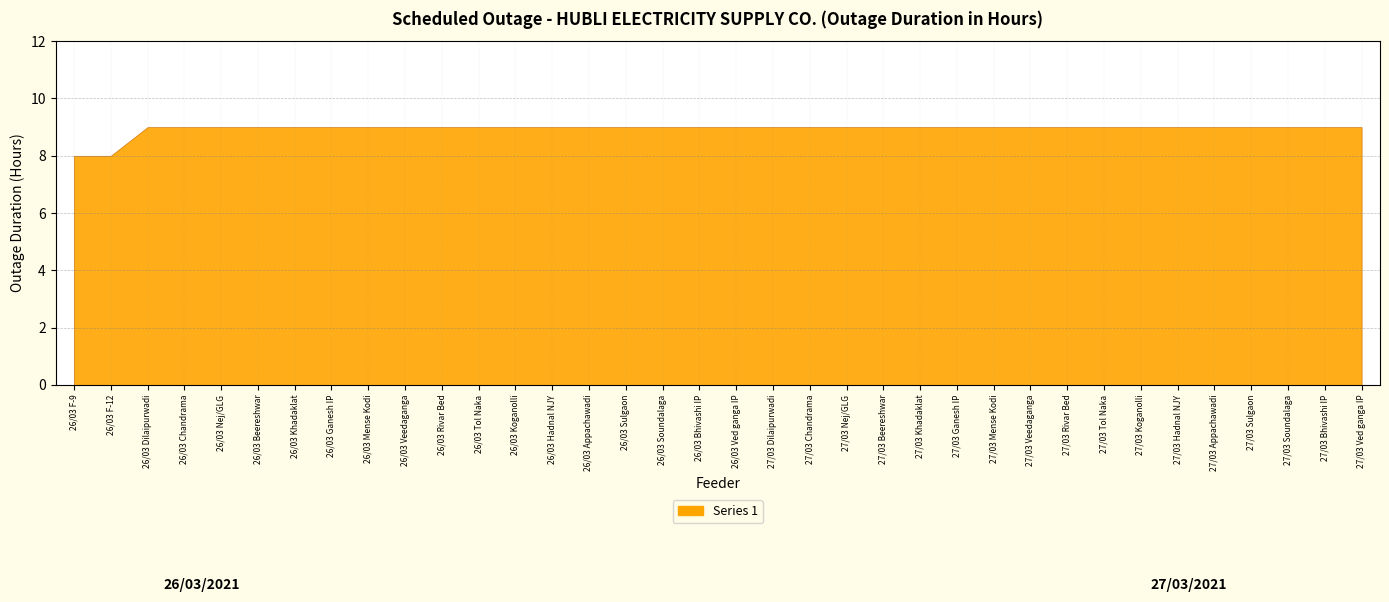

What is the sum of all values?

322